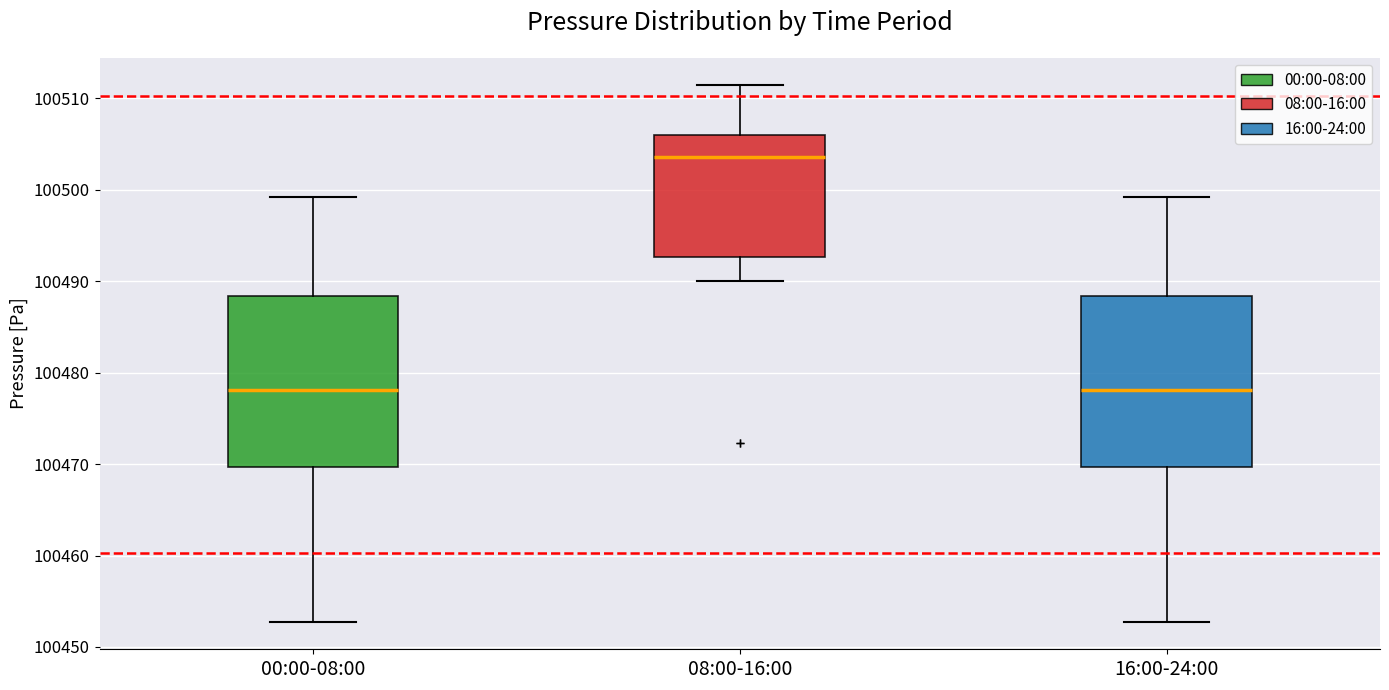

Reading left to right, transcribe this box plot: for each box, give where its median line is, the range the box spans, and where its two whiskers end, as read against the y-axis. The values are not printed on the chart, so give them approximately, as read against the axis.

00:00-08:00: median 100478, box 100470 to 100488, whiskers 100453 to 100499
08:00-16:00: median 100504, box 100493 to 100506, whiskers 100490 to 100511
16:00-24:00: median 100478, box 100470 to 100488, whiskers 100453 to 100499